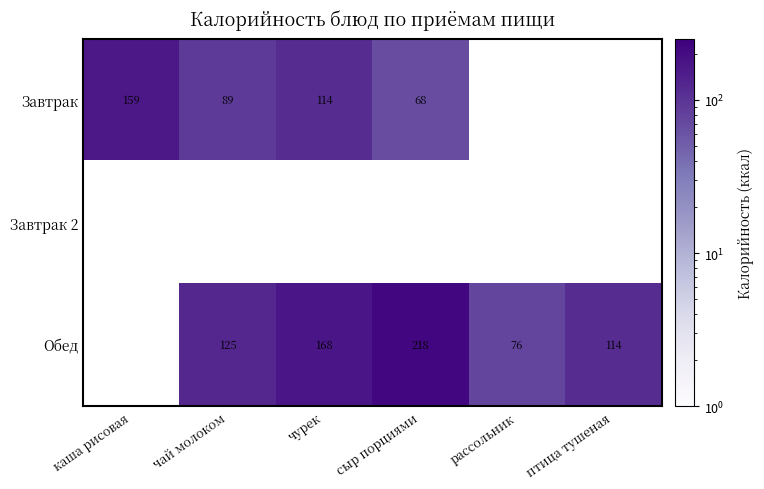

True or false: Обед has a value of 76 at рассольник.

True